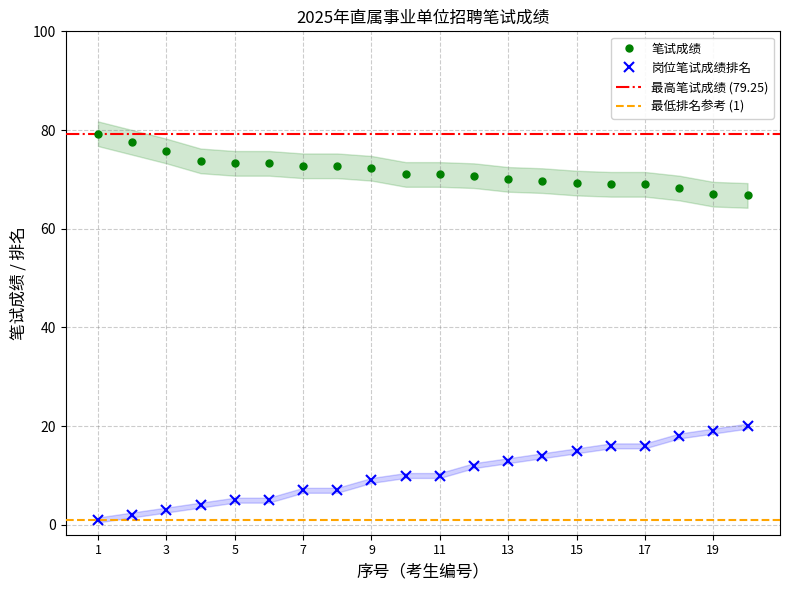

What is the value of the 岗位笔试成绩排名 point at the 16th from the left?

16.0